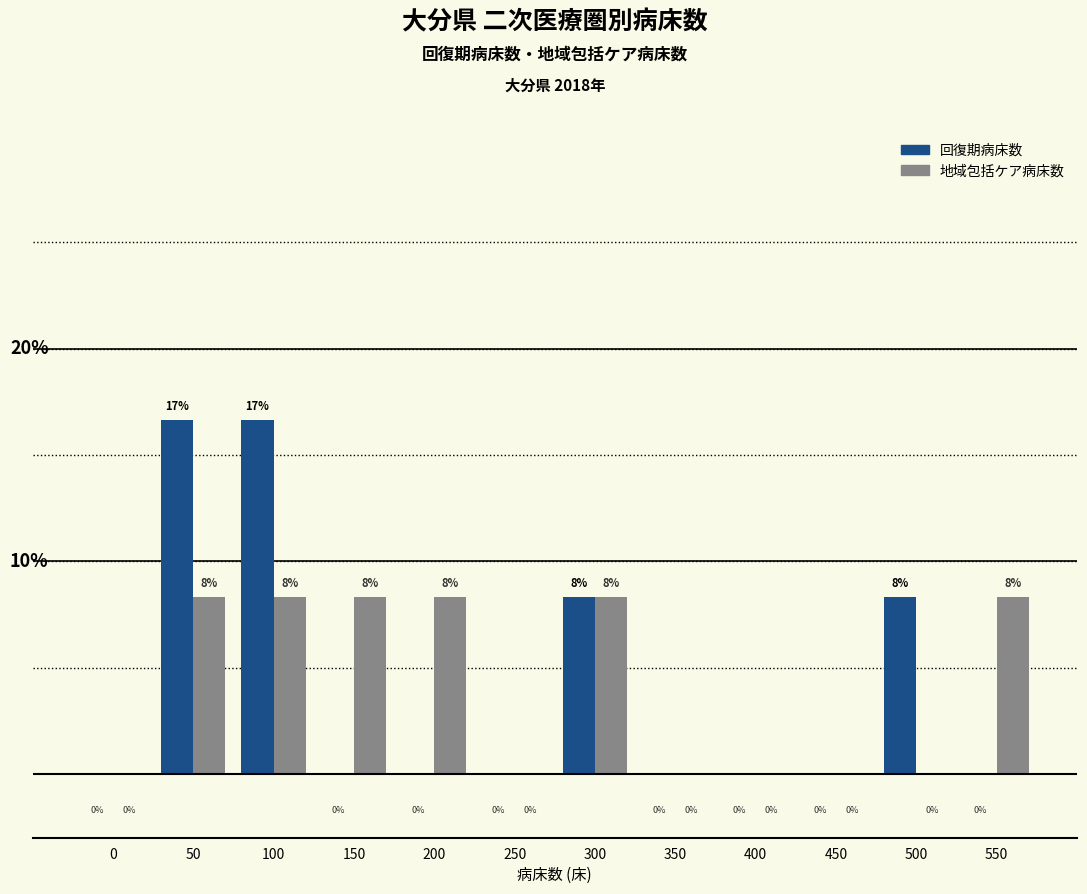

Which series changed the most between 100 and 400?

回復期病床数